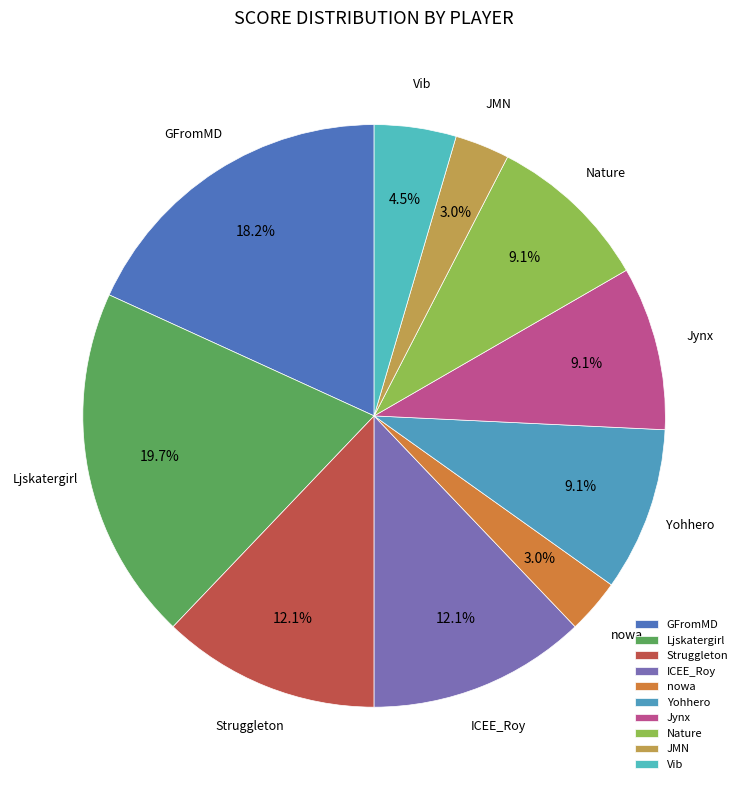

Which category has the biggest portion of the pie?

Ljskatergirl